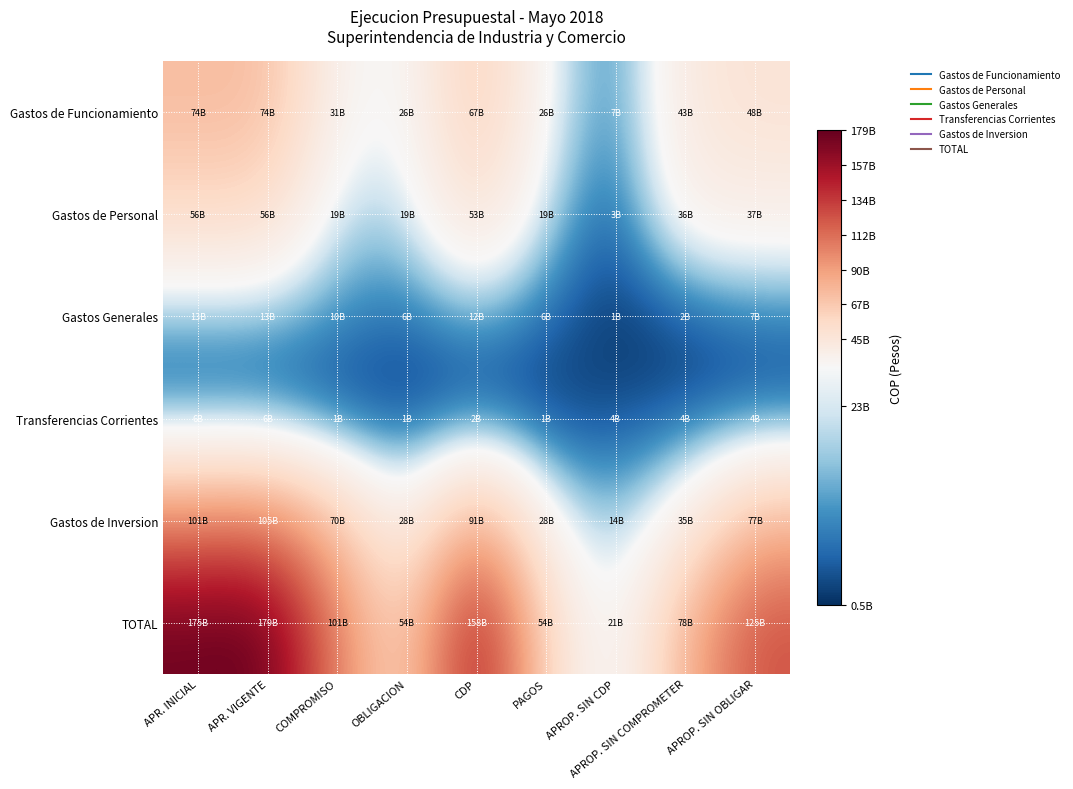

Between CDP and APROP. SIN OBLIGAR, which series saw the biggest shift?

TOTAL